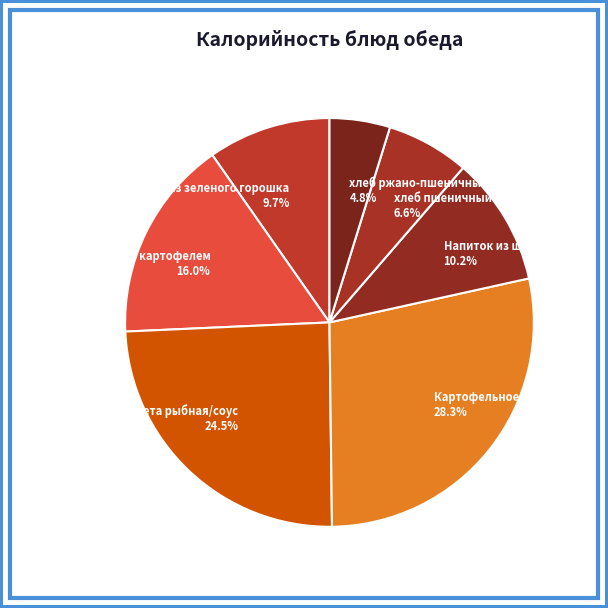

To the nearest percent, what is the difference between the largest and smallest slice percentages?

23%